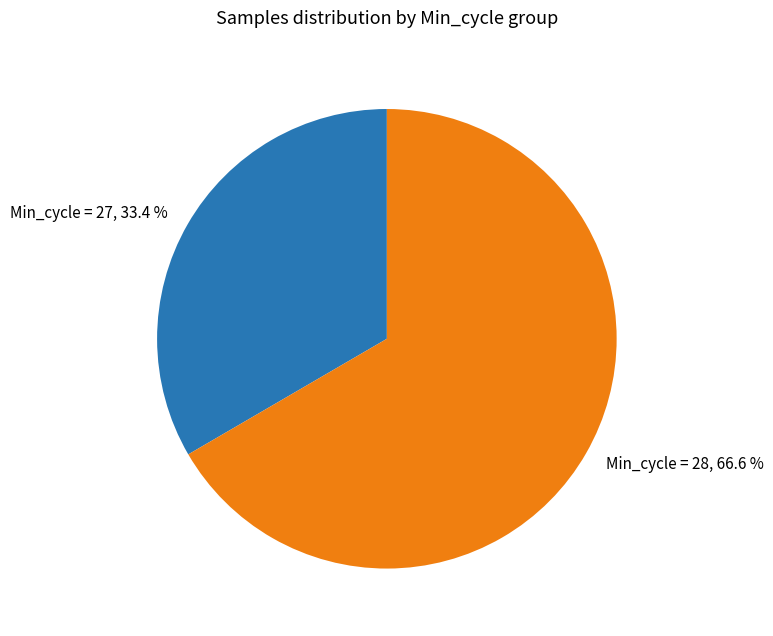

How much of the chart is everything except Min_cycle = 27, 33.4 %?

66.6%